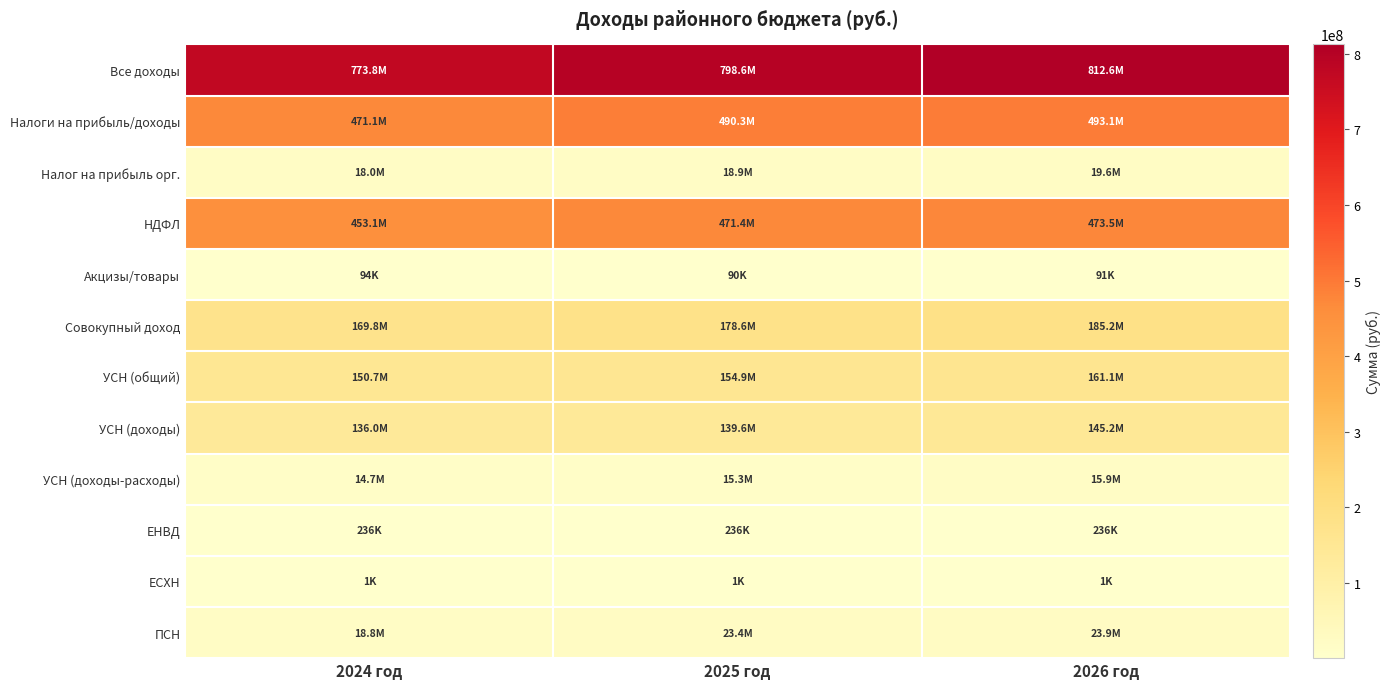

Reading right to left, list all the values displayed in this chart.

Все доходы: 2026 год=812551667	2025 год=798583120	2024 год=773777862
Налоги на прибыль/доходы: 2026 год=493104000	2025 год=490267700	2024 год=471121000
Налог на прибыль орг.: 2026 год=19585000	2025 год=18852000	2024 год=17980000
НДФЛ: 2026 год=473519000	2025 год=471415700	2024 год=453141000
Акцизы/товары: 2026 год=90900	2025 год=90000	2024 год=93700
Совокупный доход: 2026 год=185219700	2025 год=178608000	2024 год=169768000
УСН (общий): 2026 год=161102700	2025 год=154921000	2024 год=150711000
УСН (доходы): 2026 год=145166300	2025 год=139596700	2024 год=136000000
УСН (доходы-расходы): 2026 год=15936400	2025 год=15324300	2024 год=14711000
ЕНВД: 2026 год=236000	2025 год=236000	2024 год=236000
ЕСХН: 2026 год=1000	2025 год=1000	2024 год=1000
ПСН: 2026 год=23880000	2025 год=23450000	2024 год=18820000